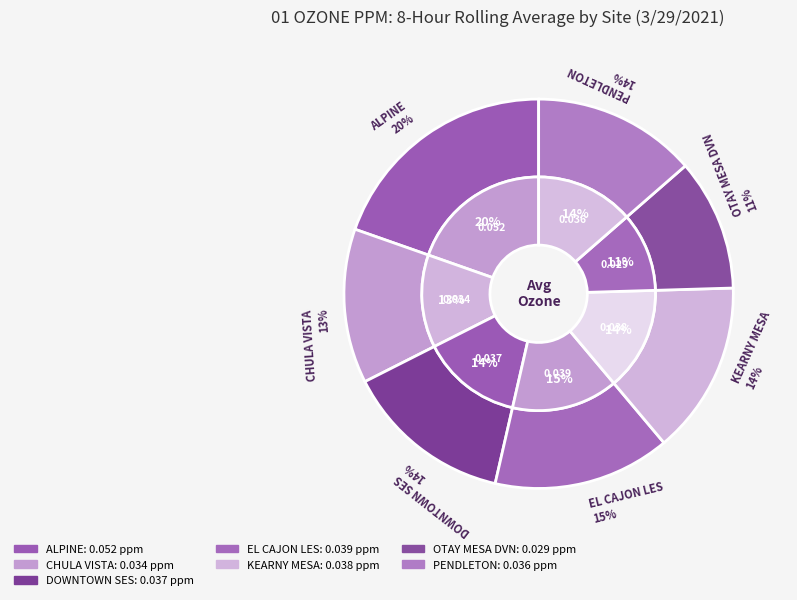

Is there any slice that represents more than half of the pie?

No